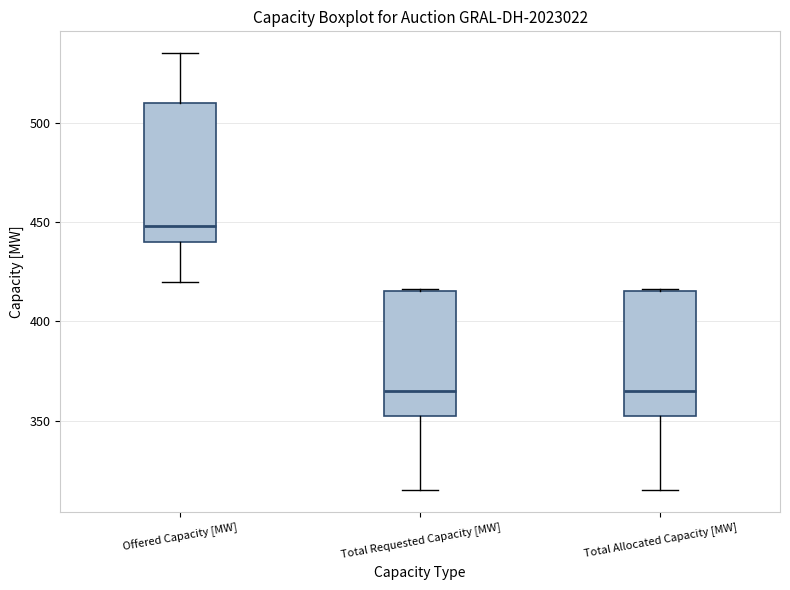

Which box has the highest median line?

Offered Capacity [MW]